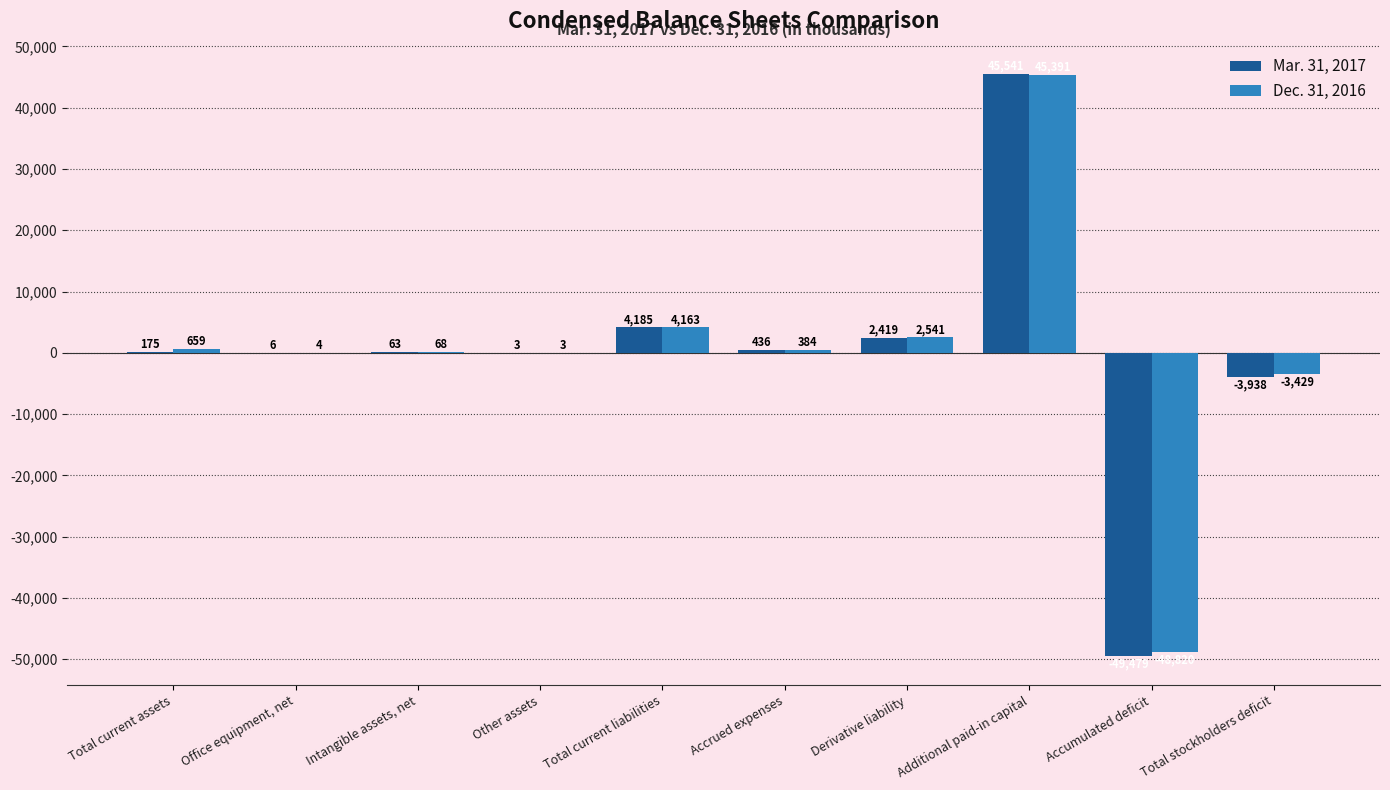

The value of Mar. 31, 2017 at Intangible assets, net is 63. True or false?

True